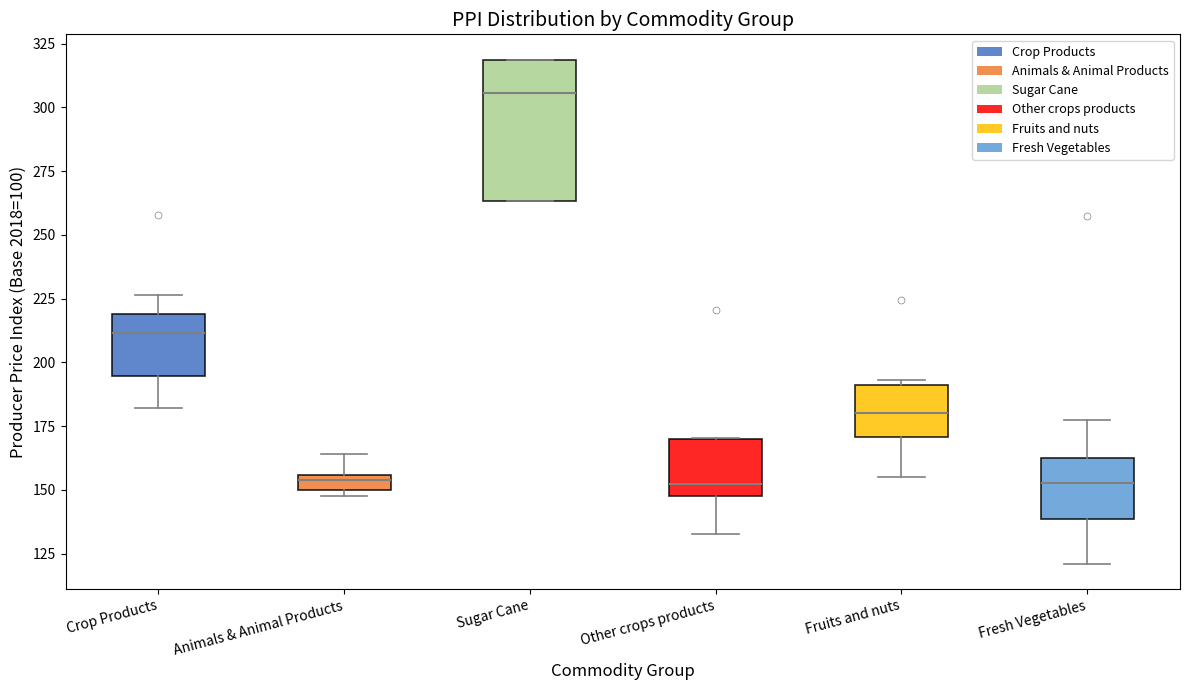

Which box is the tallest, from its lower edge to its upper edge?

Sugar Cane